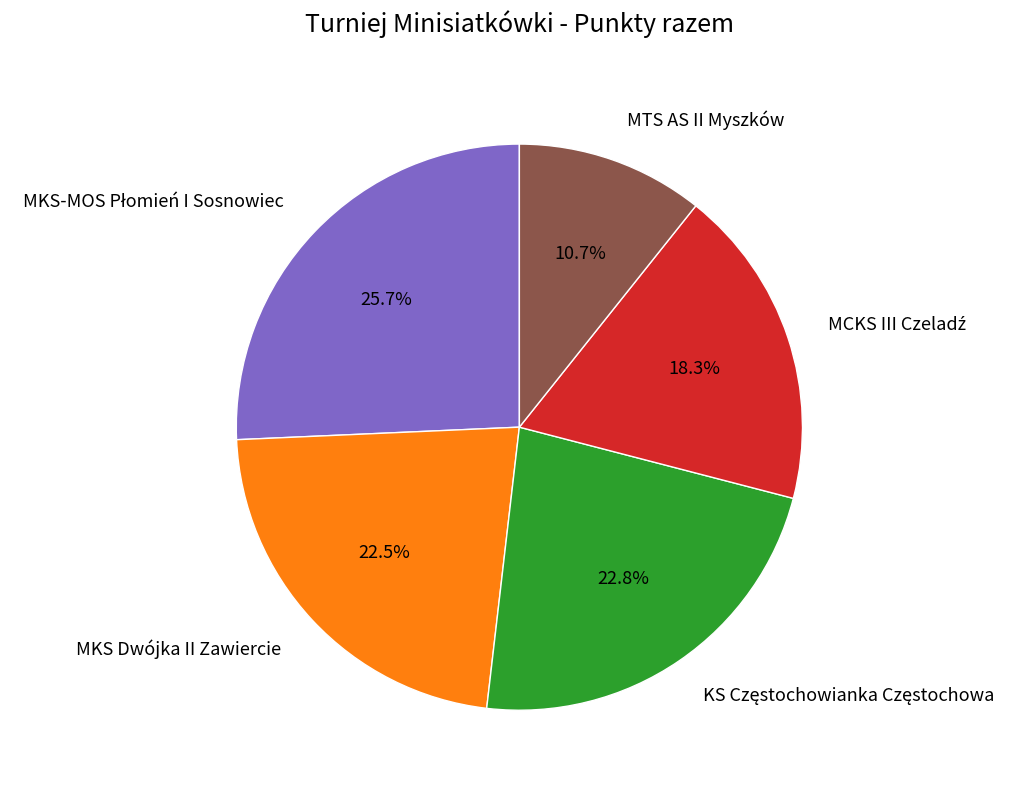

What is the smallest slice in the pie chart?

MTS AS II Myszków